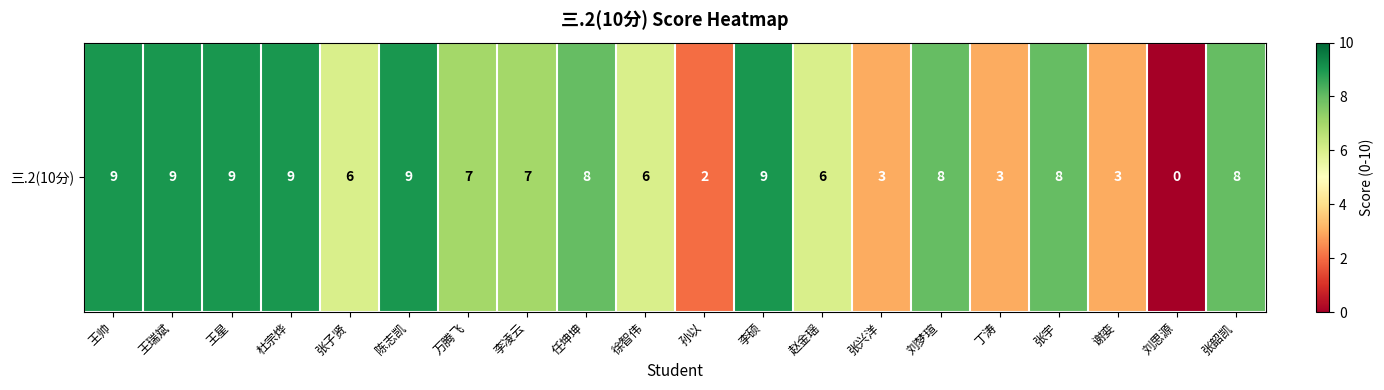

List the labels in order of value, largest first.

王帅, 王瑞斌, 王星, 杜宗烨, 陈志凯, 李硕, 任坤坤, 刘梦瑄, 张宇, 张韶凯, 万腾飞, 李凌云, 张子贤, 徐智伟, 赵金瑶, 张兴洋, 丁涛, 谢娈, 孙以, 刘思源